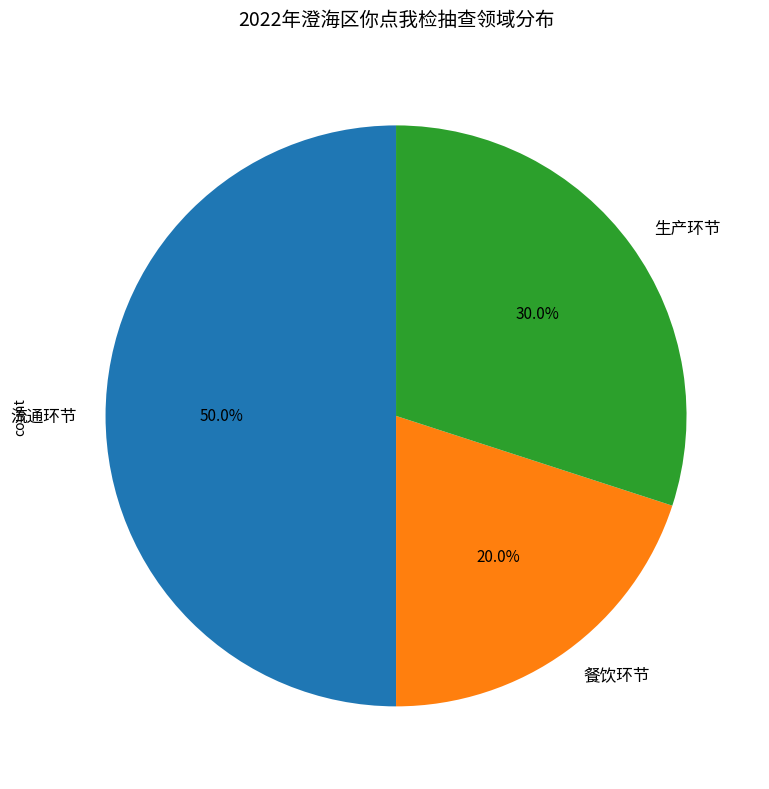

True or false: 餐饮环节 accounts for 20% of the total.

True